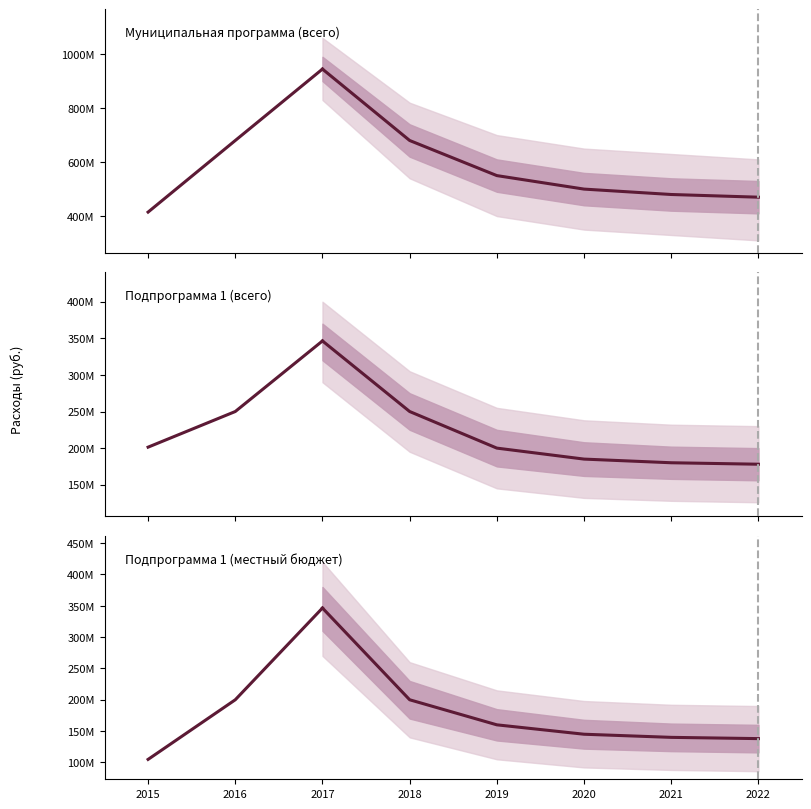

Does the chart have visible grid lines?

No